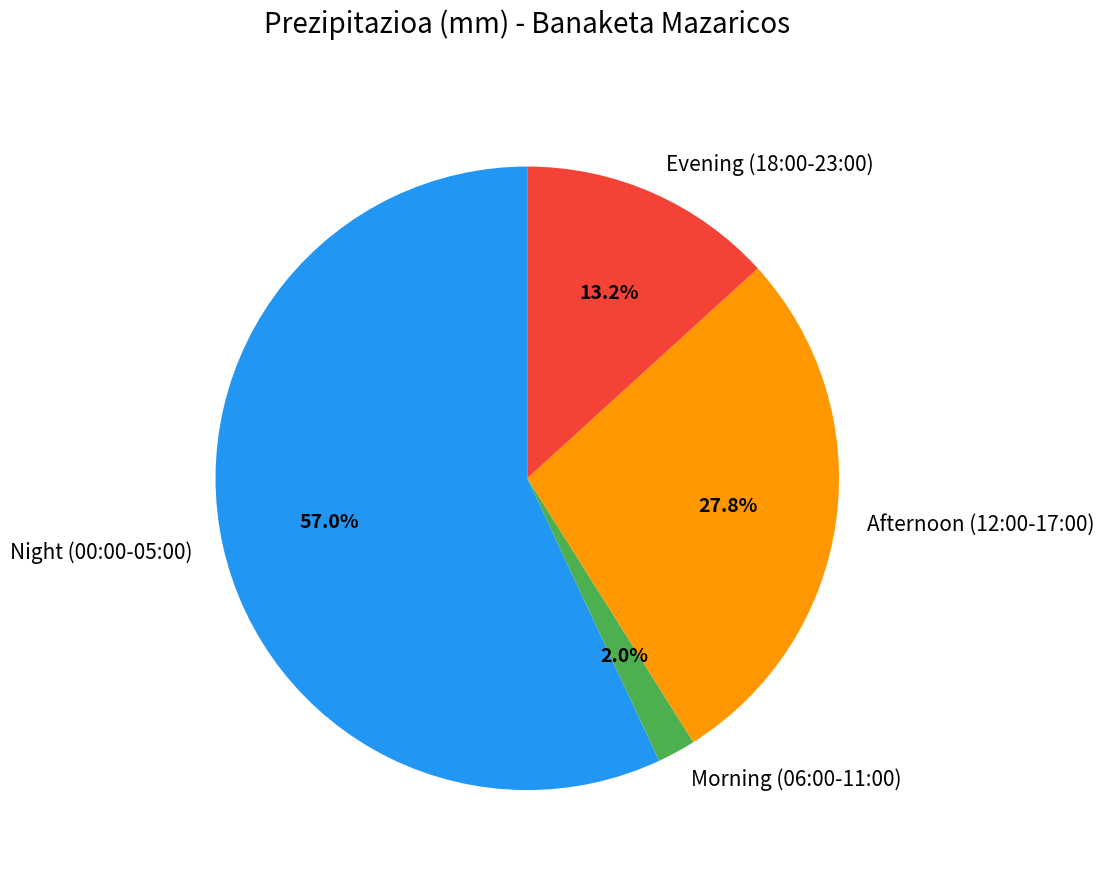

To the nearest percent, what is the difference between the largest and smallest slice percentages?

55%